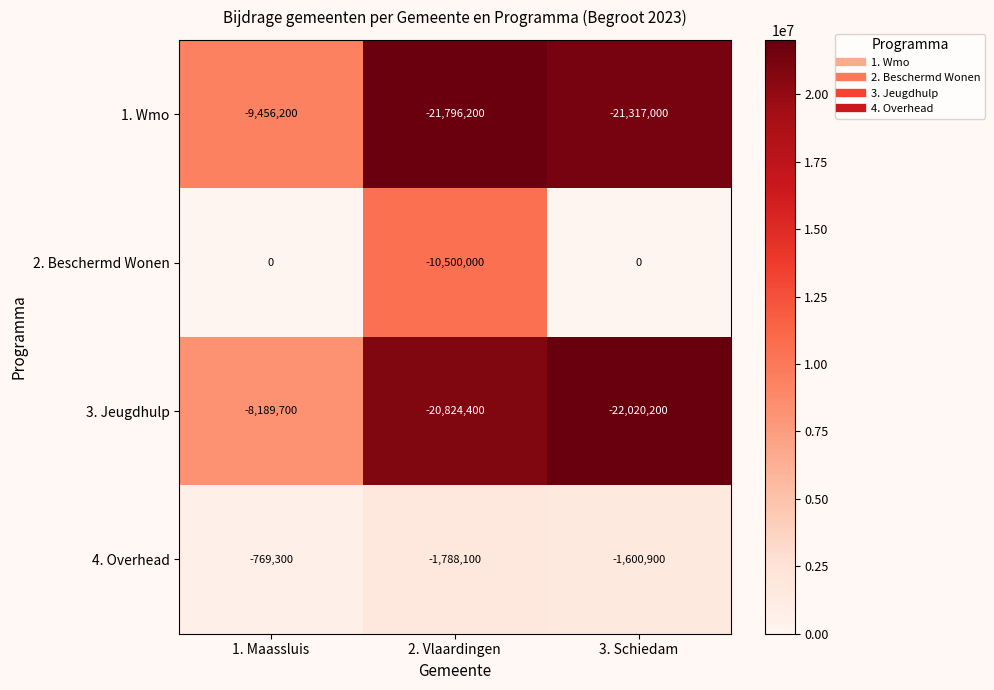

Where does the 3. Jeugdhulp series first go above -20824400?

1. Maassluis